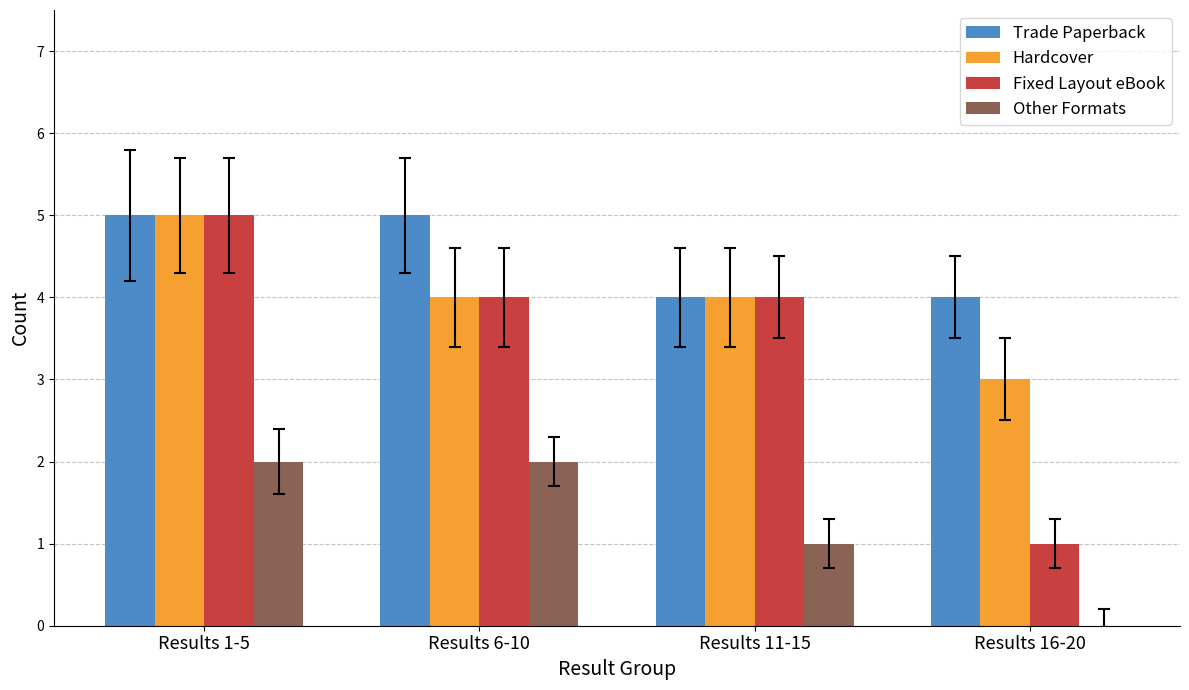

What is the total value across all series at Results 16-20?

8